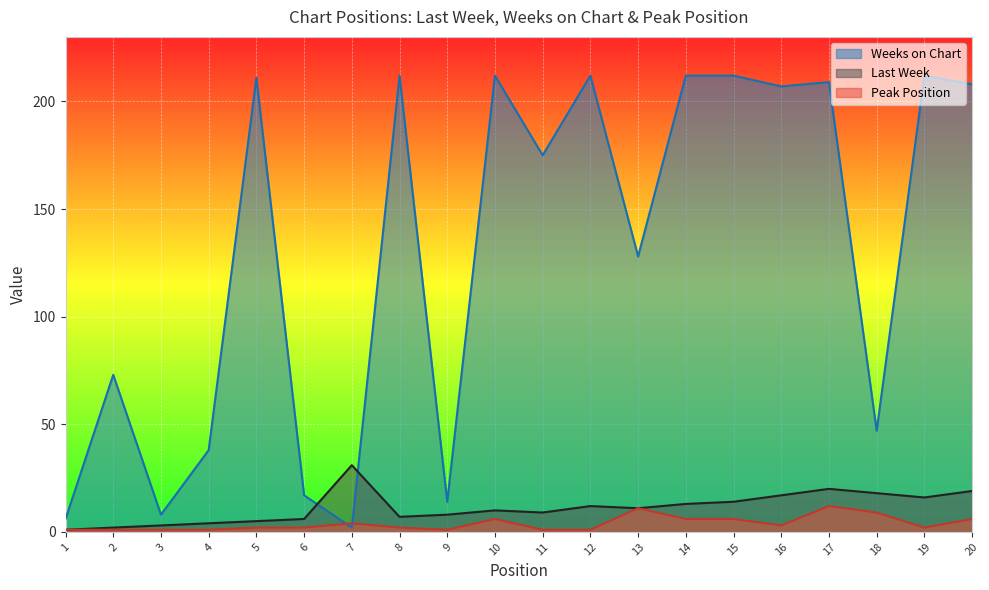

True or false: Peak Position and Last Week cross at least once.

False